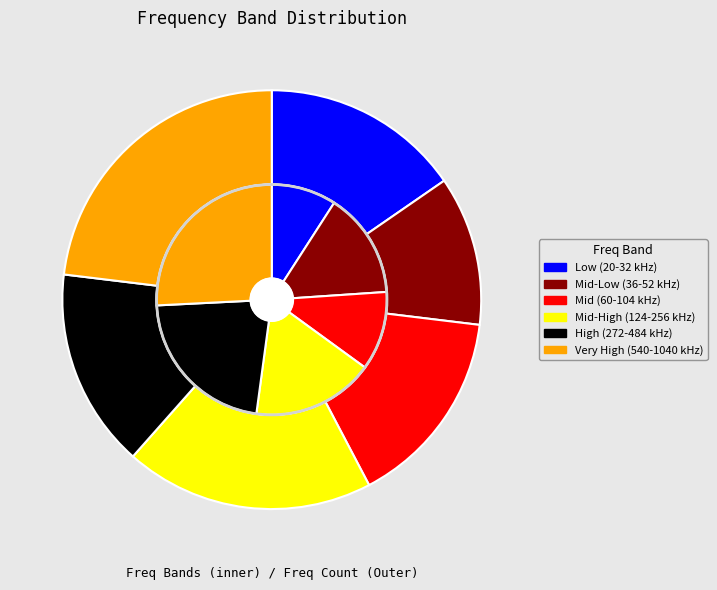

How many slices are in this pie chart?

6